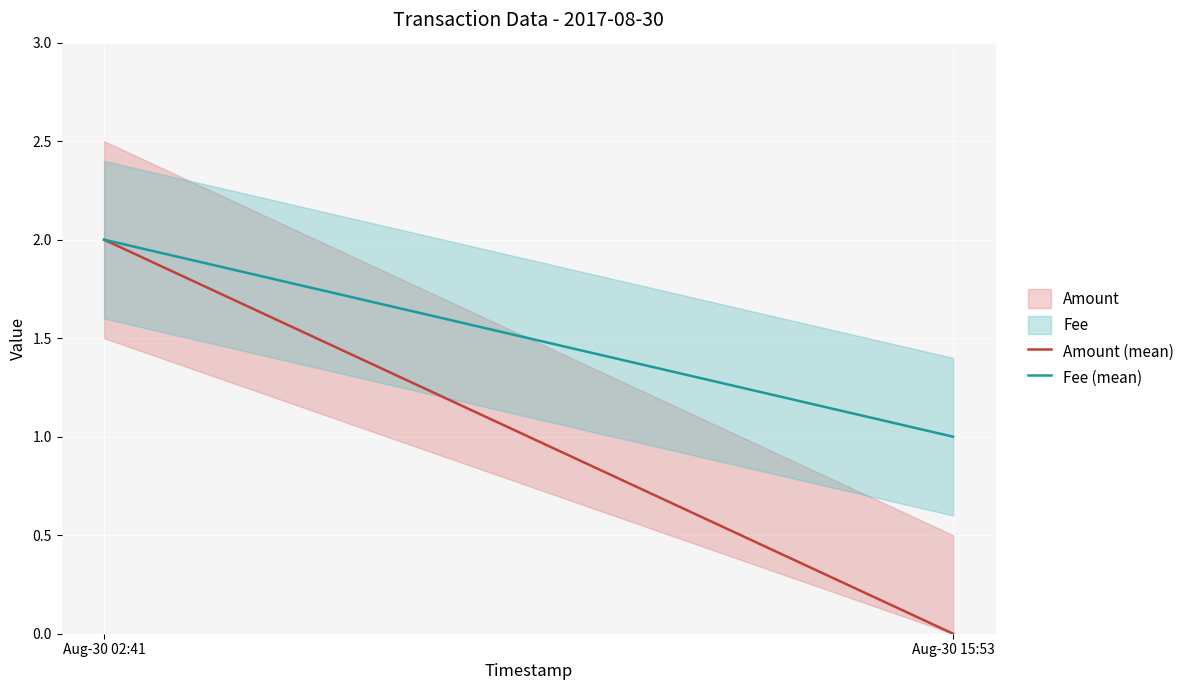

Reading left to right, transcribe all the data shown in this chart.

Amount (mean): Aug-30 02:41=2	Aug-30 15:53=0
Fee (mean): Aug-30 02:41=2	Aug-30 15:53=1